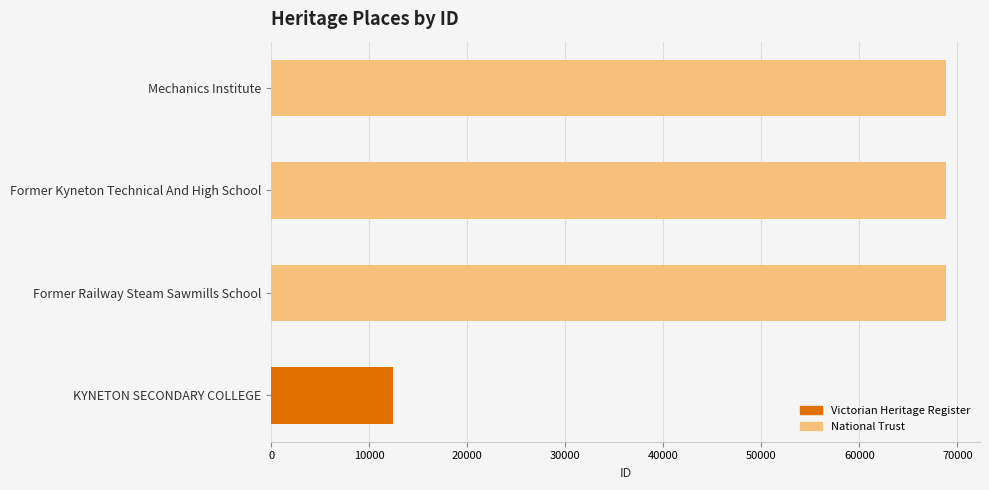

The chart shows a value of 105741 at Mechanics Institute. True or false?

False